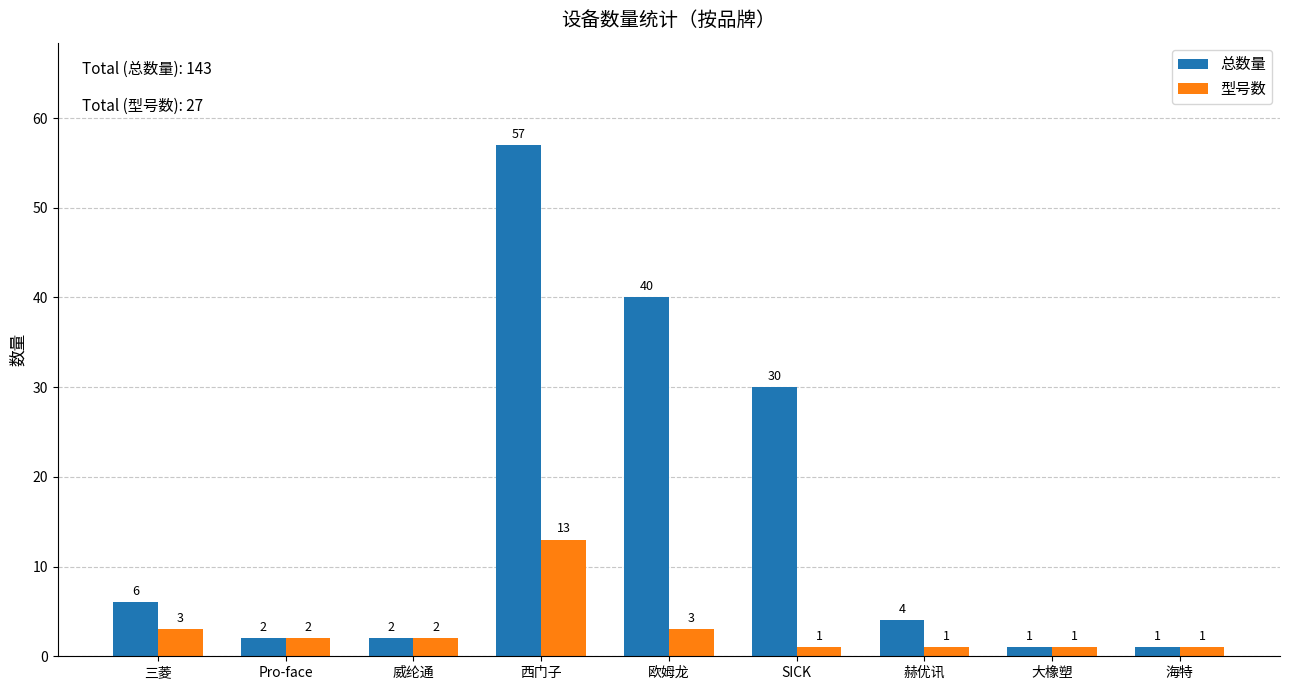

What is the average value of the 型号数 series?

3